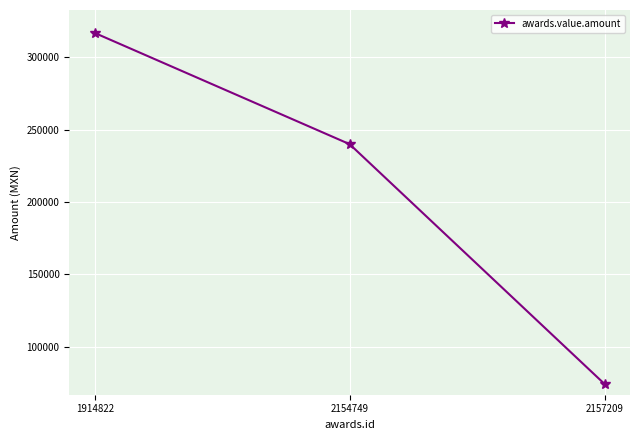

Reading left to right, what are all the values shown in this chart?

1914822=316800	2154749=240000	2157209=74400